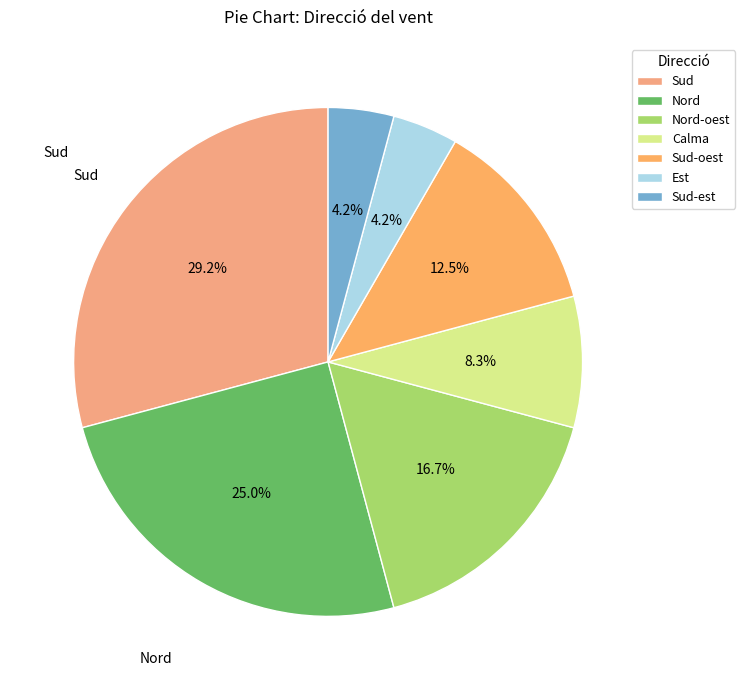

Which slice is the largest?

Sud